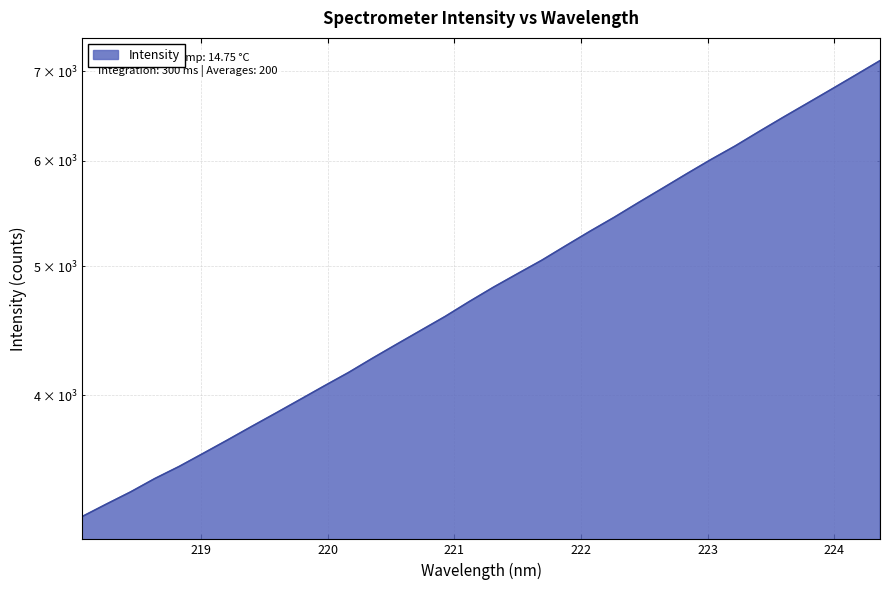

What is the value of the 25th point from the left?

5720.1